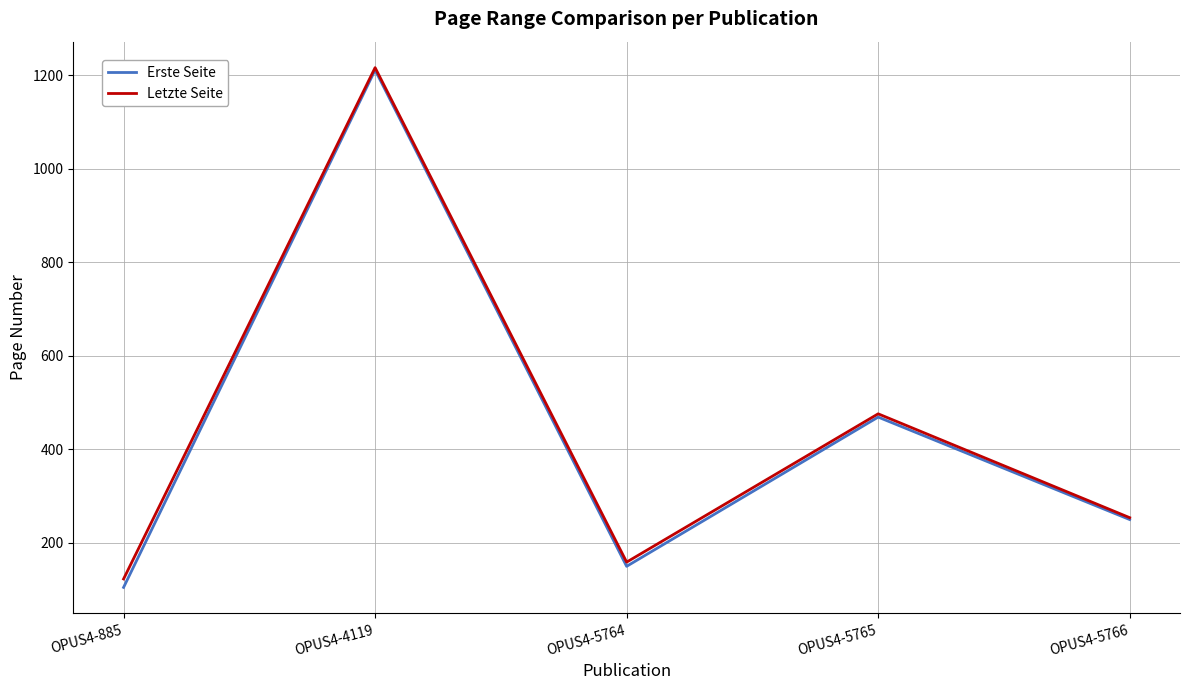

Is this an area chart (filled region under the line)?

No